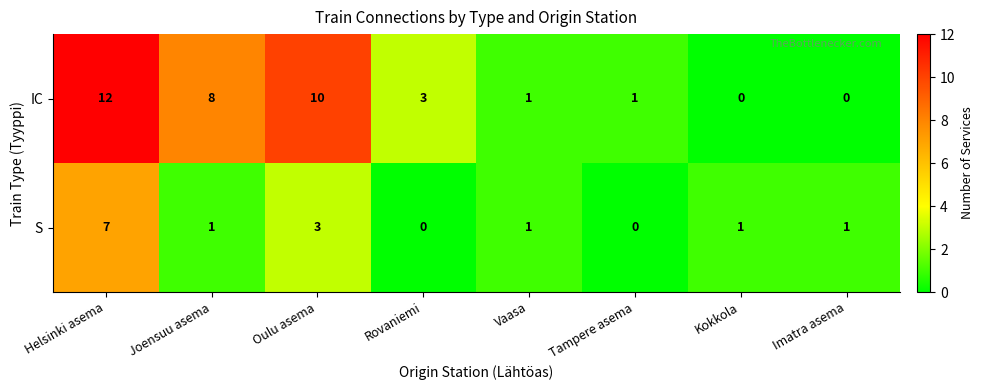

True or false: S has a value of 2 at Vaasa.

False